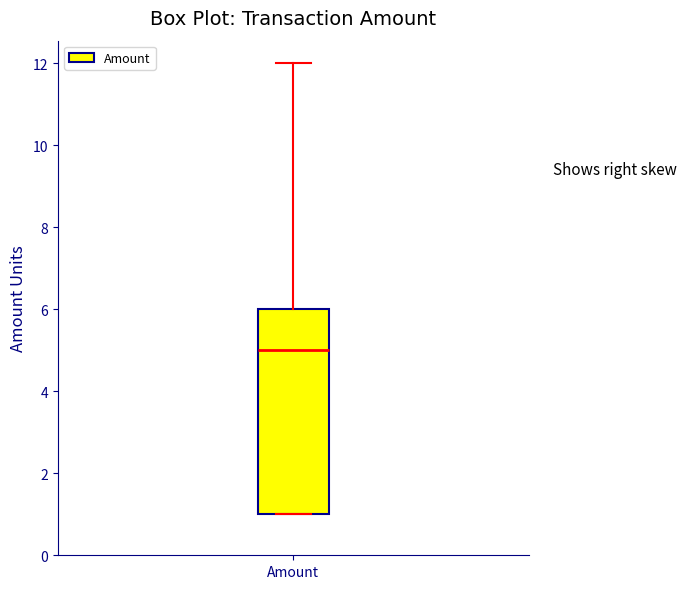

Where is the lower edge of the box for Amount on the y-axis? The values are not printed on the chart, so give them approximately, as read against the axis.

1